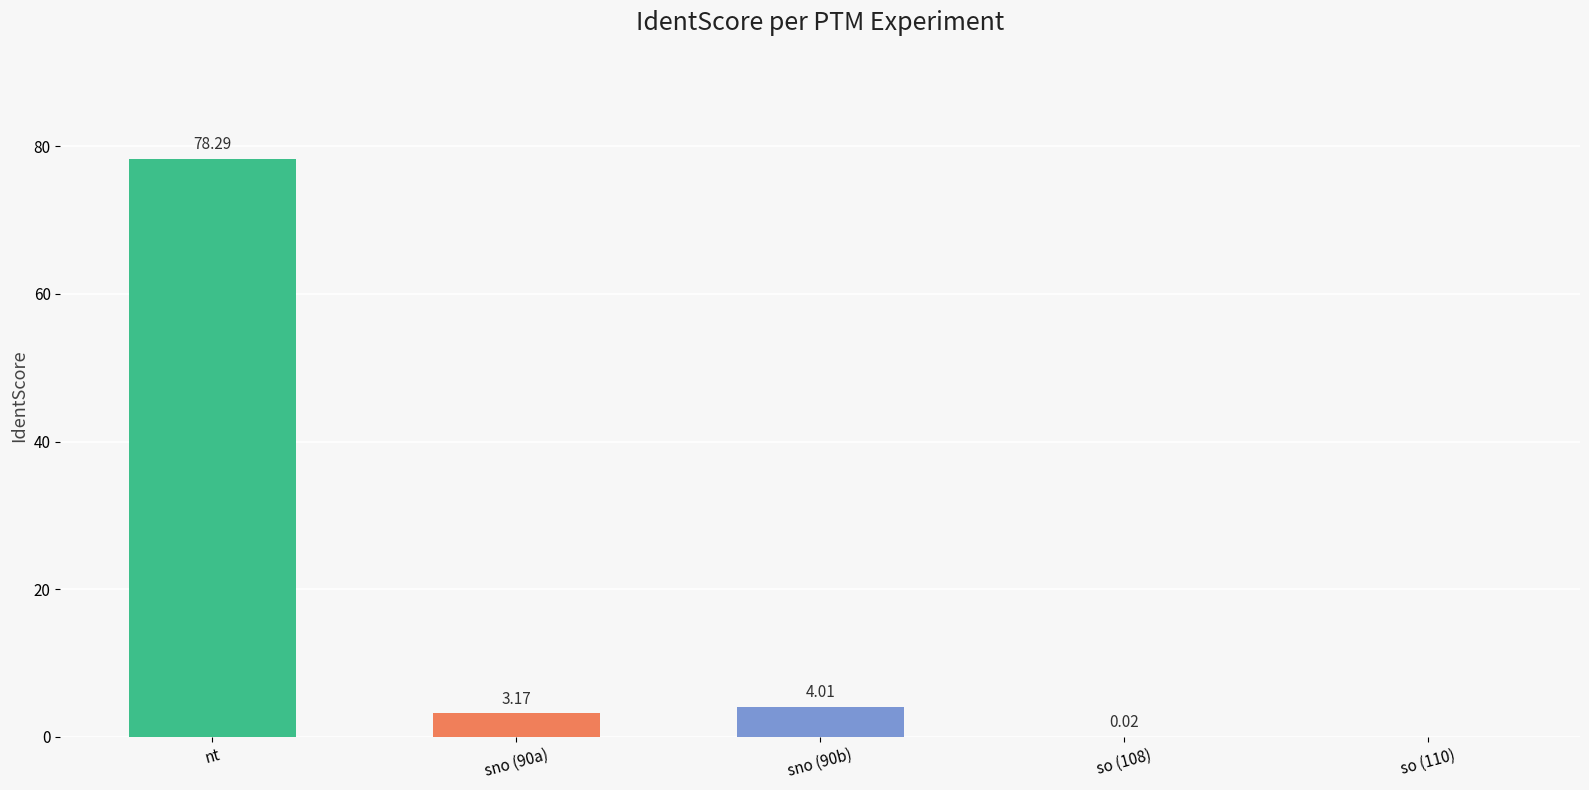

Where does the data first go above 3?

nt